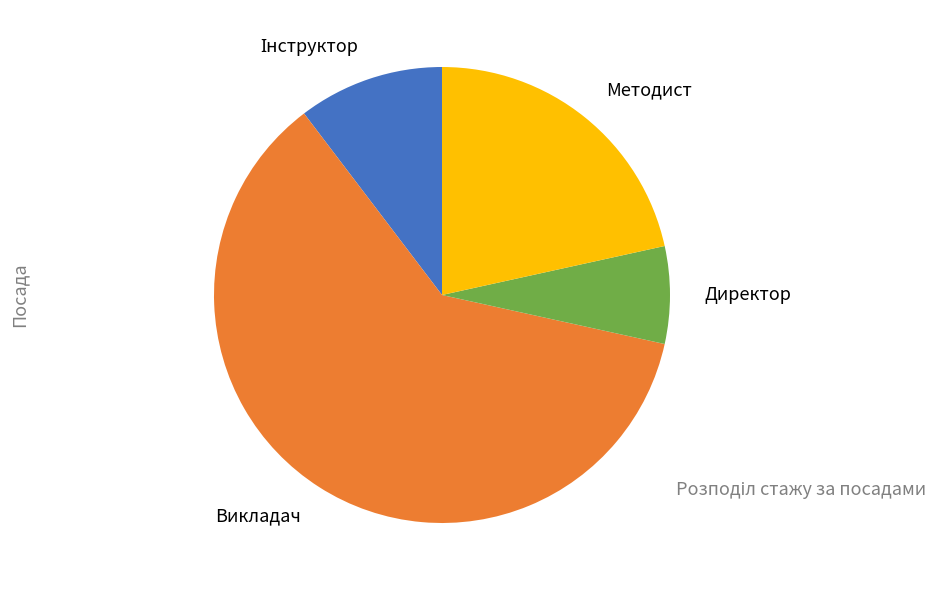

Which has a higher value, Викладач or Методист?

Викладач